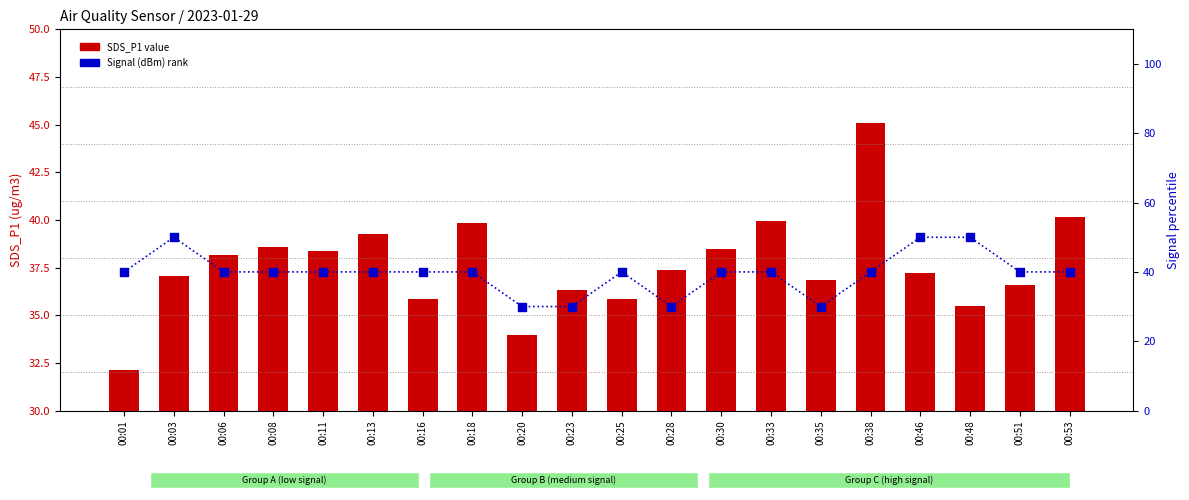

Which series has the largest Y range (max minus min)?

Signal rank